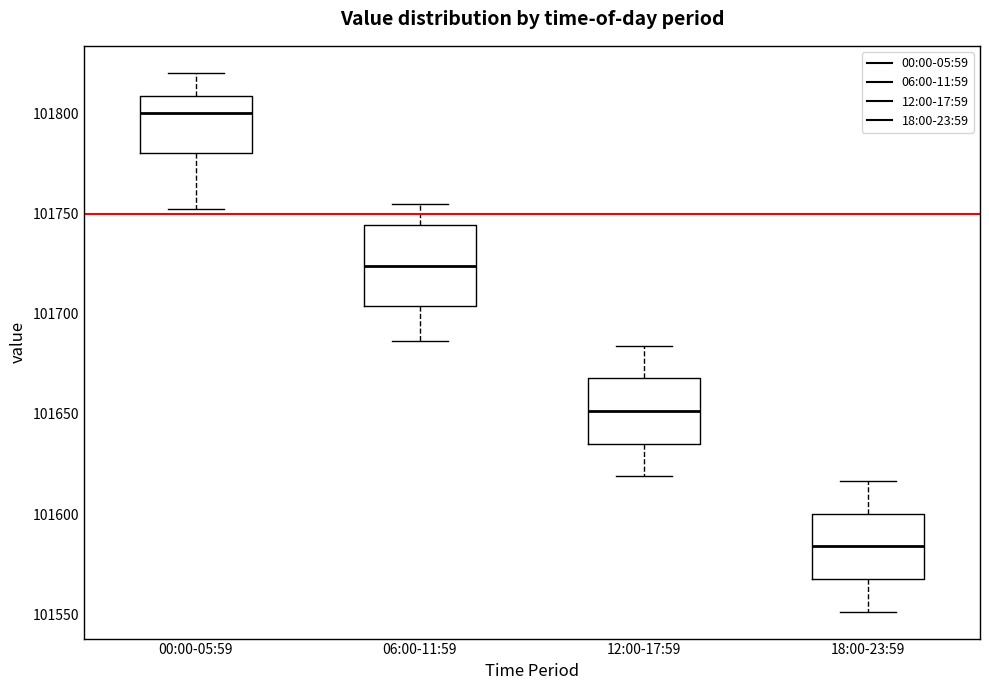

Where does the lower whisker of the box for 18:00-23:59 end on the y-axis? The values are not printed on the chart, so give them approximately, as read against the axis.

101550